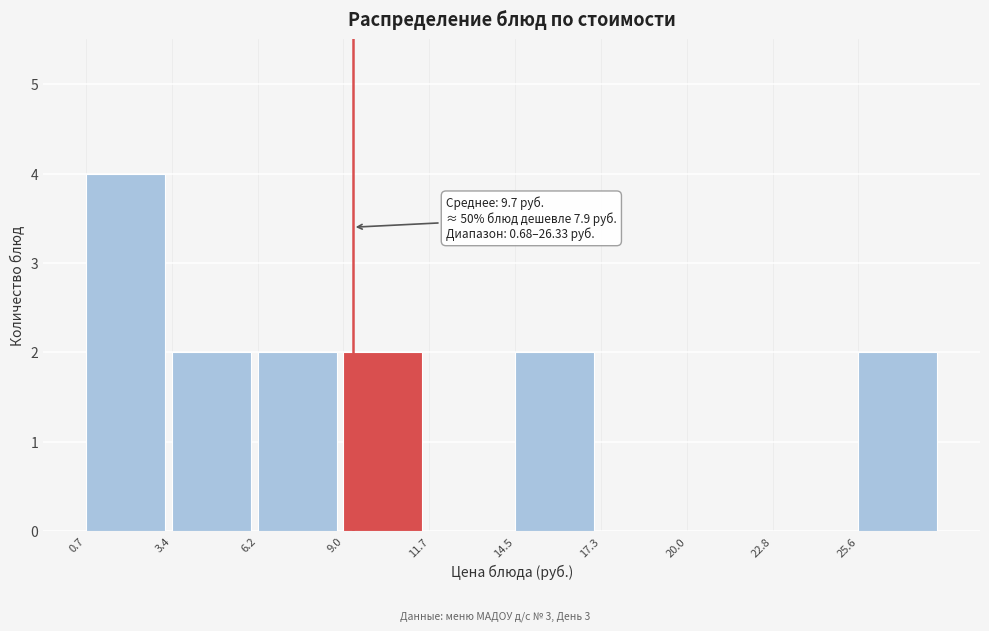

Which range on the x-axis has the tallest bar?

0.5 to 3.5